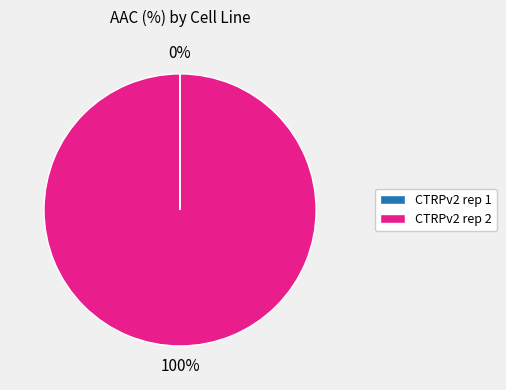

True or false: CTRPv2 rep 2 accounts for 100% of the total.

True